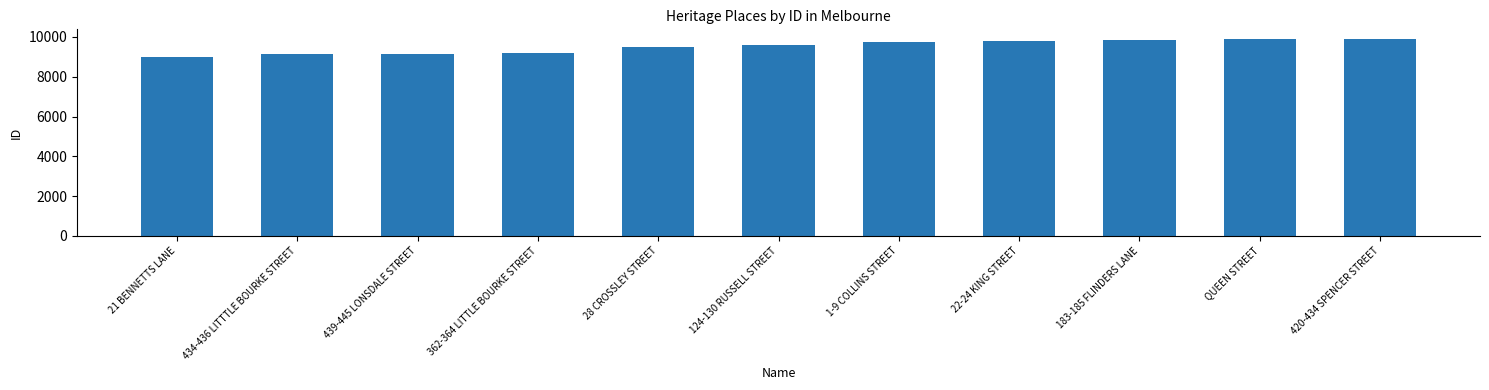

What value does the data have at 124-130 RUSSELL STREET, to the nearest 50?

9600